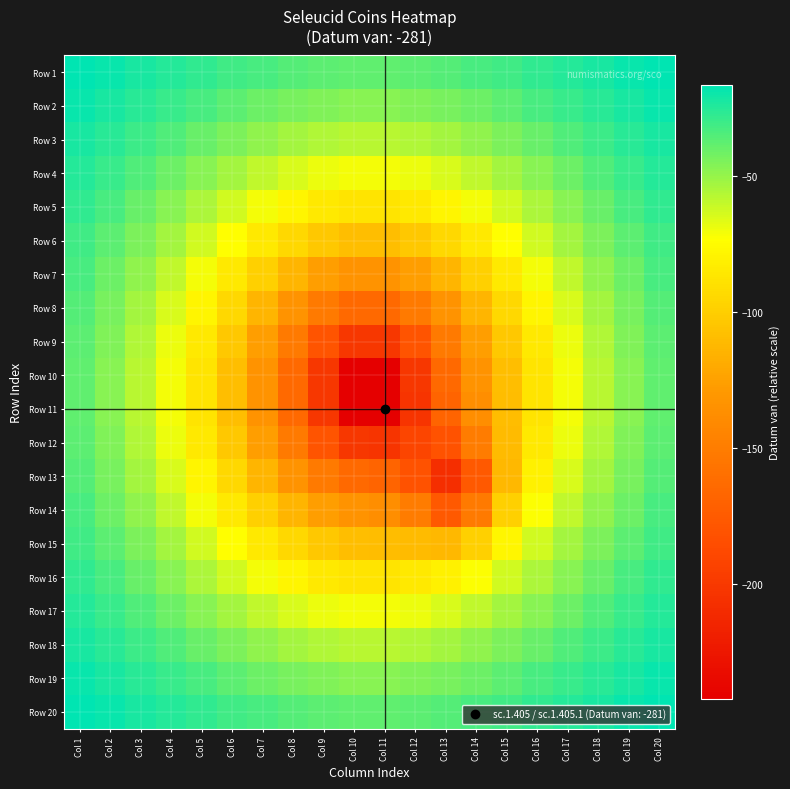

Reading left to right, what are all the values shown in this chart?

Row 1: Col 1=-16.6	Col 2=-19.2	Col 3=-22.0	Col 4=-24.9	Col 5=-27.9	Col 6=-30.7	Col 7=-33.3	Col 8=-35.5	Col 9=-37.1	Col 10=-37.9	Col 11=-37.9	Col 12=-37.1	Col 13=-35.5	Col 14=-33.3	Col 15=-30.7	Col 16=-27.9	Col 17=-24.9	Col 18=-22.0	Col 19=-19.2	Col 20=-16.6
Row 2: Col 1=-19.2	Col 2=-22.4	Col 3=-25.8	Col 4=-29.5	Col 5=-33.3	Col 6=-37.1	Col 7=-40.6	Col 8=-43.5	Col 9=-45.7	Col 10=-46.8	Col 11=-46.8	Col 12=-45.7	Col 13=-43.5	Col 14=-40.6	Col 15=-37.1	Col 16=-33.3	Col 17=-29.5	Col 18=-25.8	Col 19=-22.4	Col 20=-19.2
Row 3: Col 1=-22.0	Col 2=-25.8	Col 3=-30.1	Col 4=-34.8	Col 5=-39.7	Col 6=-44.6	Col 7=-49.2	Col 8=-53.2	Col 9=-56.2	Col 10=-57.7	Col 11=-57.7	Col 12=-56.2	Col 13=-53.2	Col 14=-49.2	Col 15=-44.6	Col 16=-39.7	Col 17=-34.8	Col 18=-30.1	Col 19=-25.8	Col 20=-22.0
Row 4: Col 1=-24.9	Col 2=-29.5	Col 3=-34.8	Col 4=-40.6	Col 5=-46.8	Col 6=-53.2	Col 7=-59.4	Col 8=-64.9	Col 9=-69.0	Col 10=-71.2	Col 11=-71.2	Col 12=-69.0	Col 13=-64.9	Col 14=-59.4	Col 15=-53.2	Col 16=-46.8	Col 17=-40.6	Col 18=-34.8	Col 19=-29.5	Col 20=-24.9
Row 5: Col 1=-27.9	Col 2=-33.3	Col 3=-39.7	Col 4=-46.8	Col 5=-54.6	Col 6=-62.9	Col 7=-71.2	Col 8=-78.8	Col 9=-84.6	Col 10=-87.9	Col 11=-87.9	Col 12=-84.6	Col 13=-78.8	Col 14=-71.2	Col 15=-62.9	Col 16=-54.6	Col 17=-46.8	Col 18=-39.7	Col 19=-33.3	Col 20=-27.9
Row 6: Col 1=-30.7	Col 2=-37.1	Col 3=-44.6	Col 4=-53.2	Col 5=-62.9	Col 6=-73.6	Col 7=-84.6	Col 8=-95.1	Col 9=-103.5	Col 10=-108.3	Col 11=-108.3	Col 12=-103.5	Col 13=-95.1	Col 14=-84.6	Col 15=-73.6	Col 16=-62.9	Col 17=-53.2	Col 18=-44.6	Col 19=-37.1	Col 20=-30.7
Row 7: Col 1=-33.3	Col 2=-40.6	Col 3=-49.2	Col 4=-59.4	Col 5=-71.2	Col 6=-84.6	Col 7=-99.1	Col 8=-113.6	Col 9=-126.1	Col 10=-133.5	Col 11=-133.5	Col 12=-126.1	Col 13=-113.6	Col 14=-99.1	Col 15=-84.6	Col 16=-71.2	Col 17=-59.4	Col 18=-49.2	Col 19=-40.6	Col 20=-33.3
Row 8: Col 1=-35.5	Col 2=-43.5	Col 3=-53.2	Col 4=-64.9	Col 5=-78.8	Col 6=-95.1	Col 7=-113.6	Col 8=-133.5	Col 9=-152.1	Col 10=-164.3	Col 11=-164.3	Col 12=-152.1	Col 13=-133.5	Col 14=-113.6	Col 15=-95.1	Col 16=-78.8	Col 17=-64.9	Col 18=-53.2	Col 19=-43.5	Col 20=-35.5
Row 9: Col 1=-37.1	Col 2=-45.7	Col 3=-56.2	Col 4=-69.0	Col 5=-84.6	Col 6=-103.5	Col 7=-126.1	Col 8=-152.1	Col 9=-179.8	Col 10=-201.4	Col 11=-201.4	Col 12=-179.8	Col 13=-152.1	Col 14=-126.1	Col 15=-103.5	Col 16=-84.6	Col 17=-69.0	Col 18=-56.2	Col 19=-45.7	Col 20=-37.1
Row 10: Col 1=-37.9	Col 2=-46.8	Col 3=-57.7	Col 4=-71.2	Col 5=-87.9	Col 6=-108.3	Col 7=-133.5	Col 8=-164.3	Col 9=-201.4	Col 10=-242.1	Col 11=-242.1	Col 12=-201.5	Col 13=-164.4	Col 14=-133.6	Col 15=-108.4	Col 16=-87.9	Col 17=-71.2	Col 18=-57.7	Col 19=-46.8	Col 20=-37.9
Row 11: Col 1=-37.9	Col 2=-46.8	Col 3=-57.7	Col 4=-71.2	Col 5=-87.9	Col 6=-108.3	Col 7=-133.5	Col 8=-164.3	Col 9=-201.4	Col 10=-242.1	Col 11=-242.3	Col 12=-202.9	Col 13=-168.0	Col 14=-136.6	Col 15=-109.2	Col 16=-87.9	Col 17=-71.2	Col 18=-57.7	Col 19=-46.8	Col 20=-37.9
Row 12: Col 1=-37.1	Col 2=-45.7	Col 3=-56.2	Col 4=-69.0	Col 5=-84.6	Col 6=-103.5	Col 7=-126.1	Col 8=-152.1	Col 9=-179.8	Col 10=-201.5	Col 11=-202.9	Col 12=-191.0	Col 13=-180.8	Col 14=-150.4	Col 15=-110.3	Col 16=-85.2	Col 17=-69.0	Col 18=-56.2	Col 19=-45.7	Col 20=-37.1
Row 13: Col 1=-35.5	Col 2=-43.5	Col 3=-53.2	Col 4=-64.9	Col 5=-78.8	Col 6=-95.1	Col 7=-113.6	Col 8=-133.5	Col 9=-152.1	Col 10=-164.4	Col 11=-168.0	Col 12=-180.8	Col 13=-207.1	Col 14=-175.9	Col 15=-112.5	Col 16=-80.4	Col 17=-64.9	Col 18=-53.2	Col 19=-43.5	Col 20=-35.5
Row 14: Col 1=-33.3	Col 2=-40.6	Col 3=-49.2	Col 4=-59.4	Col 5=-71.2	Col 6=-84.6	Col 7=-99.1	Col 8=-113.6	Col 9=-126.1	Col 10=-133.6	Col 11=-136.6	Col 12=-150.4	Col 13=-175.9	Col 14=-151.9	Col 15=-99.4	Col 16=-72.6	Col 17=-59.4	Col 18=-49.2	Col 19=-40.6	Col 20=-33.3
Row 15: Col 1=-30.7	Col 2=-37.1	Col 3=-44.6	Col 4=-53.2	Col 5=-62.9	Col 6=-73.6	Col 7=-84.6	Col 8=-95.1	Col 9=-103.5	Col 10=-108.4	Col 11=-109.2	Col 12=-110.3	Col 13=-112.5	Col 14=-99.4	Col 15=-77.7	Col 16=-63.3	Col 17=-53.2	Col 18=-44.6	Col 19=-37.1	Col 20=-30.7
Row 16: Col 1=-27.9	Col 2=-33.3	Col 3=-39.7	Col 4=-46.8	Col 5=-54.6	Col 6=-62.9	Col 7=-71.2	Col 8=-78.8	Col 9=-84.6	Col 10=-87.9	Col 11=-87.9	Col 12=-85.2	Col 13=-80.4	Col 14=-72.6	Col 15=-63.3	Col 16=-54.7	Col 17=-46.8	Col 18=-39.7	Col 19=-33.3	Col 20=-27.9
Row 17: Col 1=-24.9	Col 2=-29.5	Col 3=-34.8	Col 4=-40.6	Col 5=-46.8	Col 6=-53.2	Col 7=-59.4	Col 8=-64.9	Col 9=-69.0	Col 10=-71.2	Col 11=-71.2	Col 12=-69.0	Col 13=-64.9	Col 14=-59.4	Col 15=-53.2	Col 16=-46.8	Col 17=-40.6	Col 18=-34.8	Col 19=-29.5	Col 20=-24.9
Row 18: Col 1=-22.0	Col 2=-25.8	Col 3=-30.1	Col 4=-34.8	Col 5=-39.7	Col 6=-44.6	Col 7=-49.2	Col 8=-53.2	Col 9=-56.2	Col 10=-57.7	Col 11=-57.7	Col 12=-56.2	Col 13=-53.2	Col 14=-49.2	Col 15=-44.6	Col 16=-39.7	Col 17=-34.8	Col 18=-30.1	Col 19=-25.8	Col 20=-22.0
Row 19: Col 1=-19.2	Col 2=-22.4	Col 3=-25.8	Col 4=-29.5	Col 5=-33.3	Col 6=-37.1	Col 7=-40.6	Col 8=-43.5	Col 9=-45.7	Col 10=-46.8	Col 11=-46.8	Col 12=-45.7	Col 13=-43.5	Col 14=-40.6	Col 15=-37.1	Col 16=-33.3	Col 17=-29.5	Col 18=-25.8	Col 19=-22.4	Col 20=-19.2
Row 20: Col 1=-16.6	Col 2=-19.2	Col 3=-22.0	Col 4=-24.9	Col 5=-27.9	Col 6=-30.7	Col 7=-33.3	Col 8=-35.5	Col 9=-37.1	Col 10=-37.9	Col 11=-37.9	Col 12=-37.1	Col 13=-35.5	Col 14=-33.3	Col 15=-30.7	Col 16=-27.9	Col 17=-24.9	Col 18=-22.0	Col 19=-19.2	Col 20=-16.6